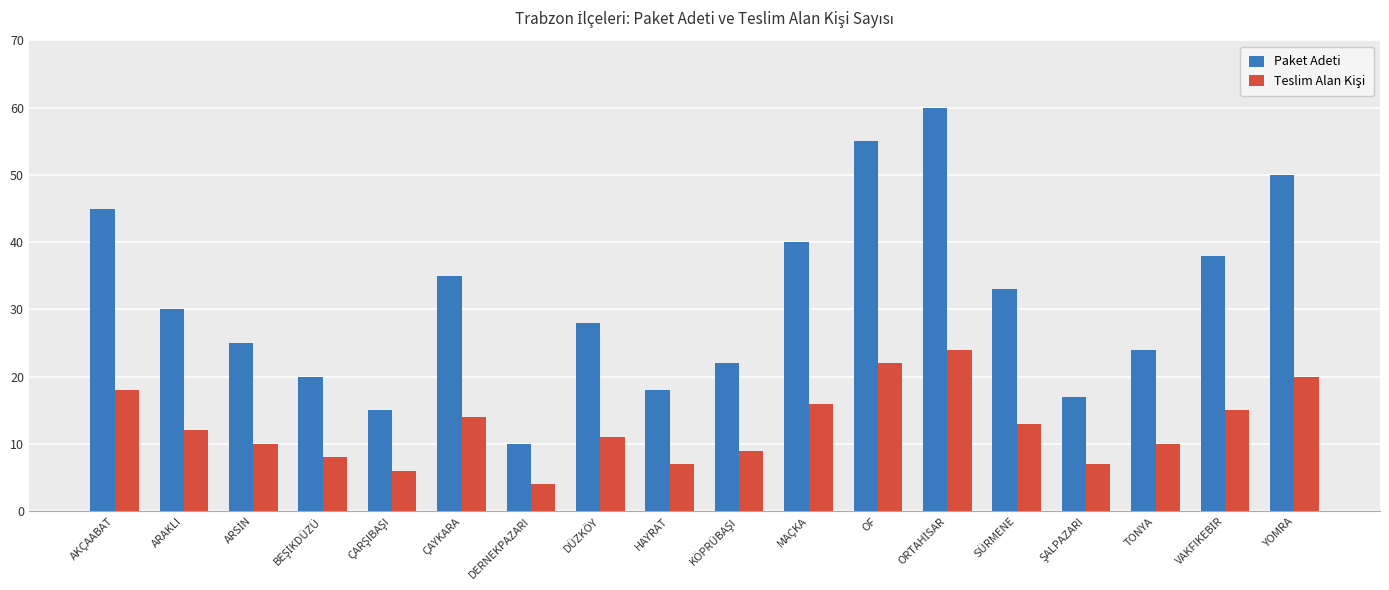

True or false: Paket Adeti has a value of 50 at YOMRA.

True